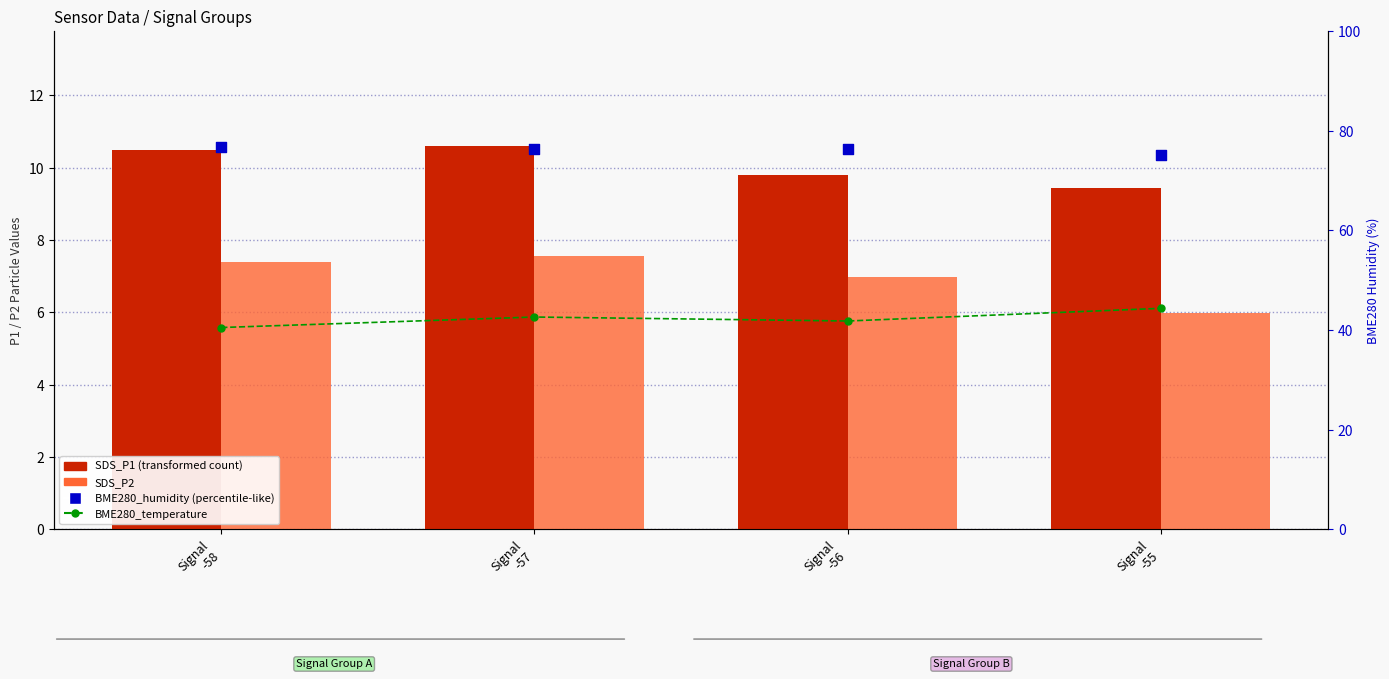

What is the total value across all series at Signal
-57?

100.4